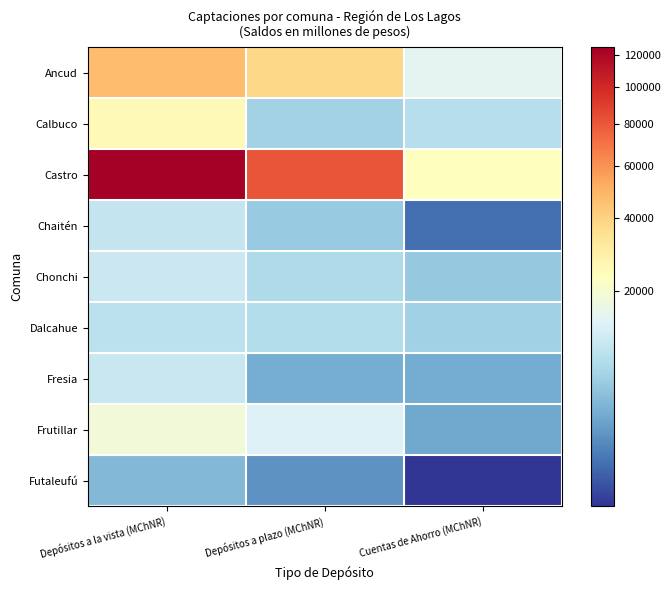

Which series has the largest range (max minus min)?

Castro